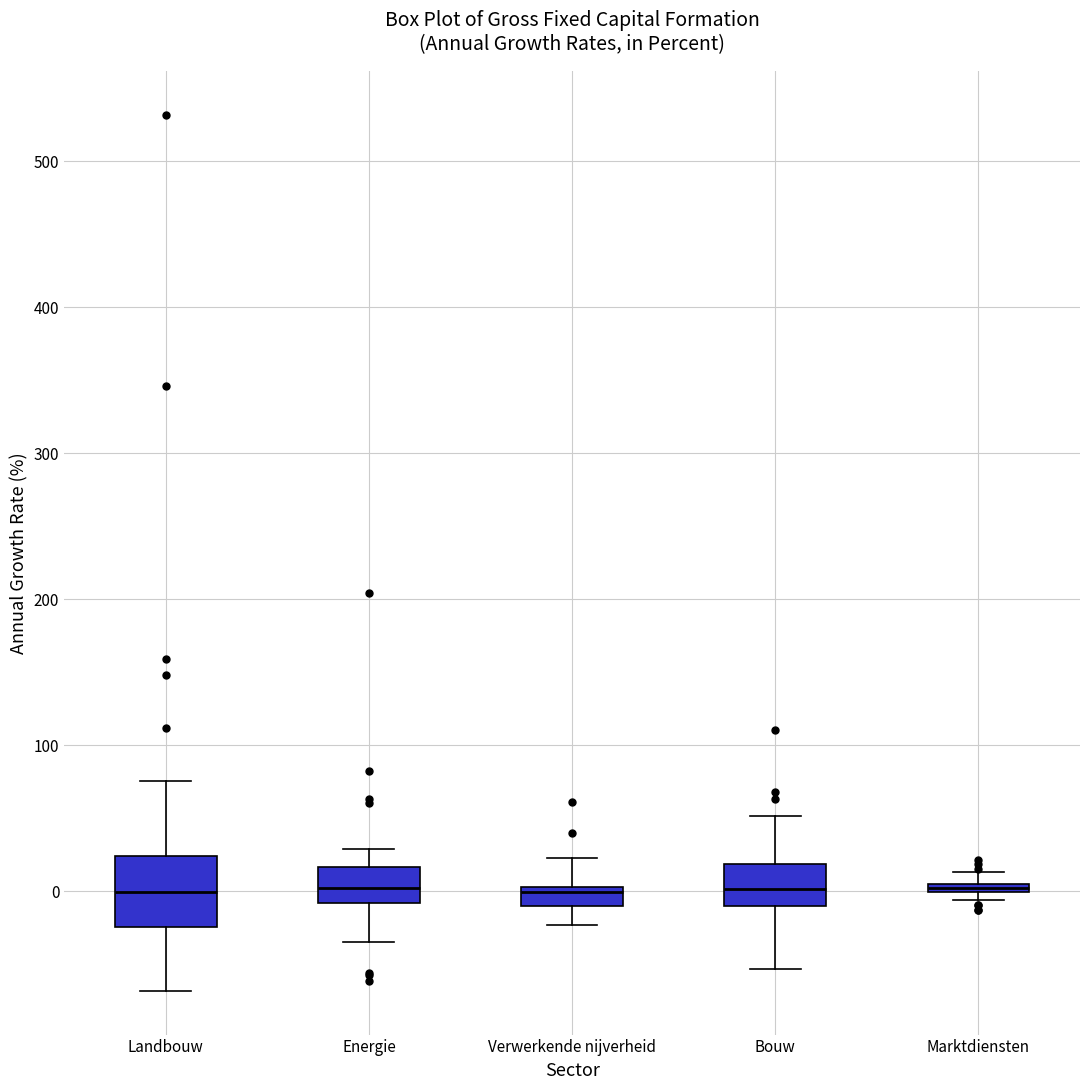

Where does the median line of the box for Landbouw sit on the y-axis? The values are not printed on the chart, so give them approximately, as read against the axis.

0